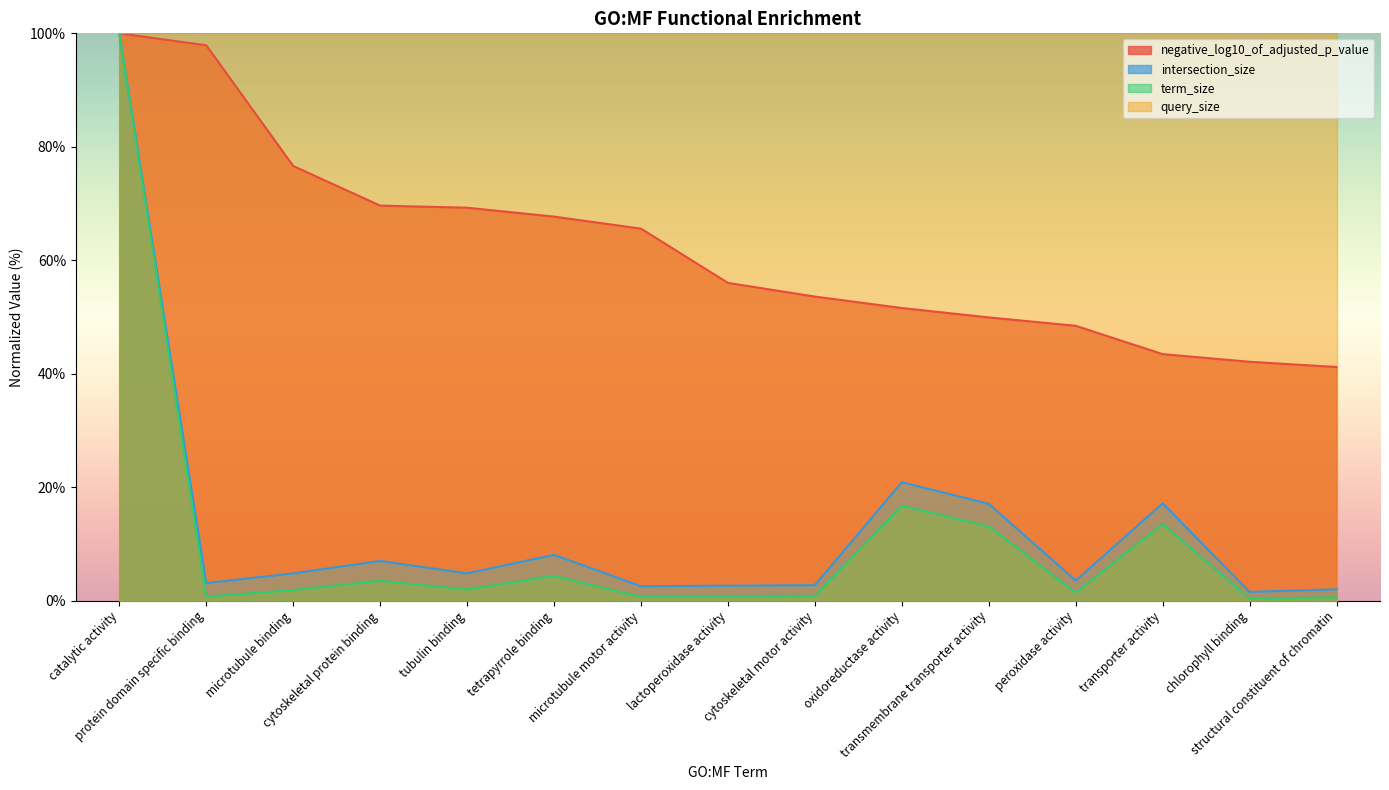

What is the average value of the term_size series?

10.7